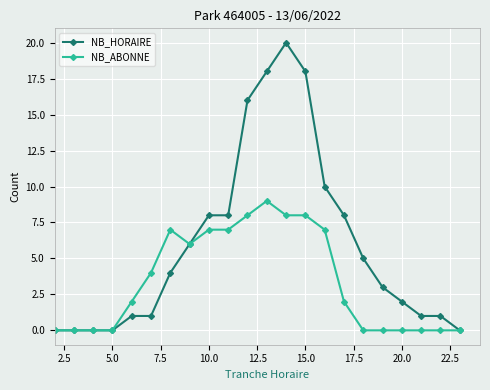

What is the maximum value shown in the chart?

20